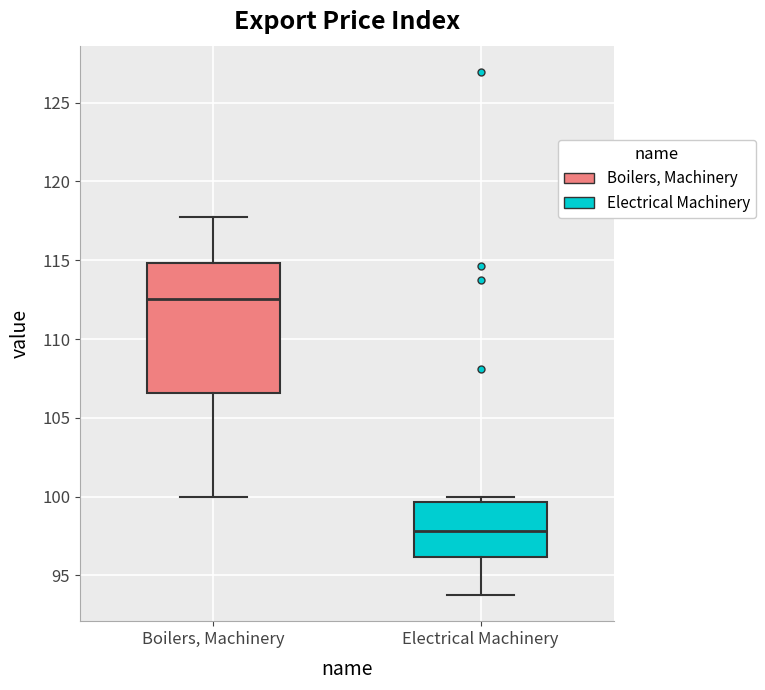

Reading left to right, read every box against the y-axis: the position of its median line, the range the box covers, and the ends of its whiskers. The values are not printed on the chart, so give them approximately, as read against the axis.

Boilers, Machinery: median 112.5, box 106.5 to 115.0, whiskers 100.0 to 117.5
Electrical Machinery: median 98.0, box 96.0 to 99.5, whiskers 94.0 to 100.0